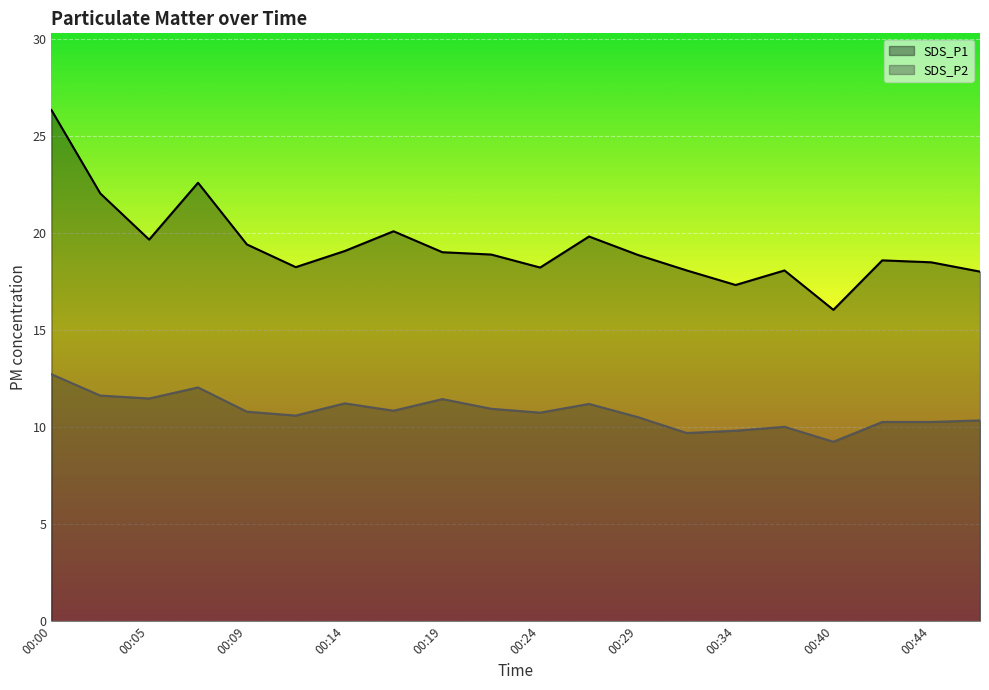

What is the value of the SDS_P2 point at the 1st from the left?

12.7